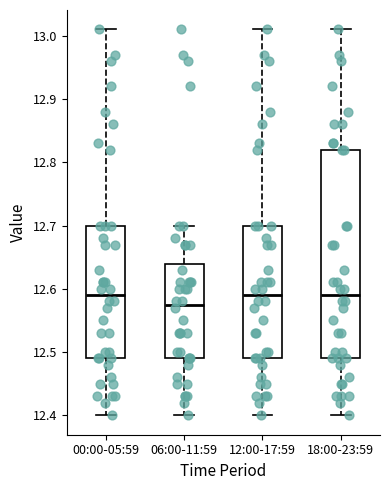

Reading left to right, transcribe this box plot: for each box, give where its median line is, the range the box spans, and where its two whiskers end, as read against the y-axis. The values are not printed on the chart, so give them approximately, as read against the axis.

00:00-05:59: median 12.59, box 12.49 to 12.70, whiskers 12.40 to 13.01
06:00-11:59: median 12.58, box 12.49 to 12.64, whiskers 12.40 to 12.70
12:00-17:59: median 12.59, box 12.49 to 12.70, whiskers 12.40 to 13.01
18:00-23:59: median 12.59, box 12.49 to 12.82, whiskers 12.40 to 13.01